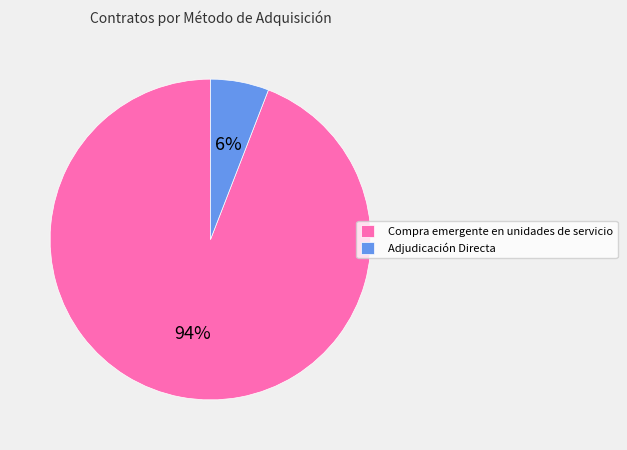

Rank the categories by value from lowest to highest.

Adjudicación Directa, Compra emergente en unidades de servicio